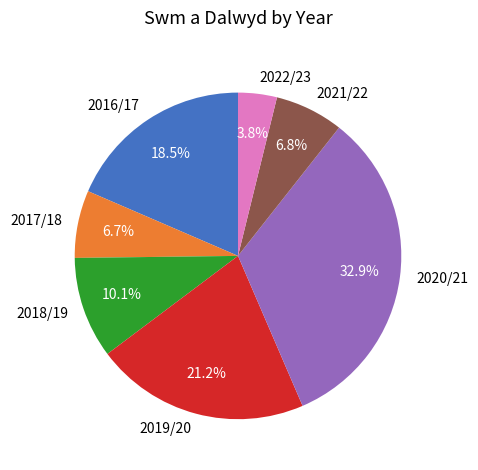

Which has a higher value, 2017/18 or 2022/23?

2017/18